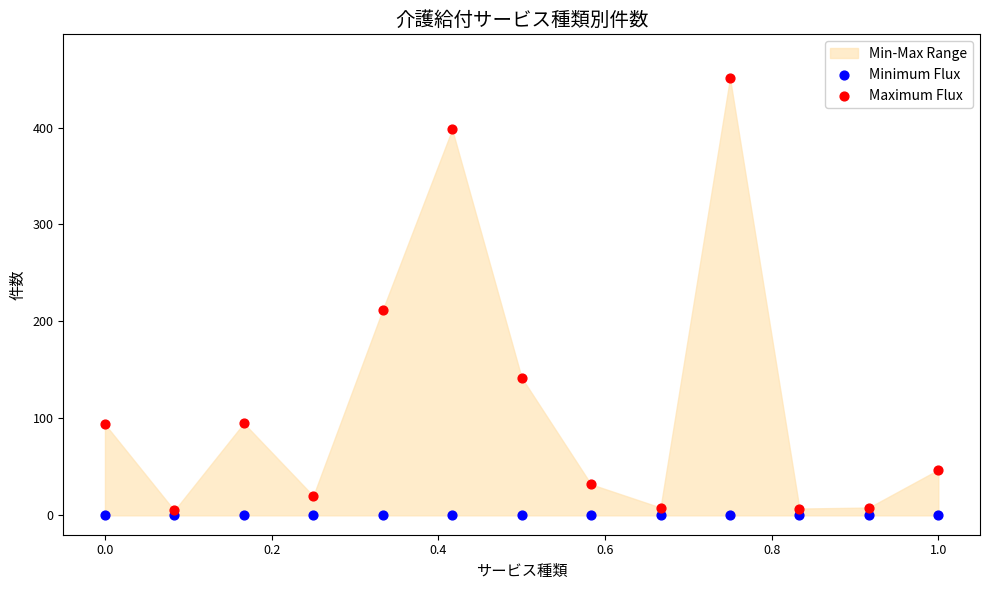

In the Maximum Flux series, what Y value is closest to 228?

212